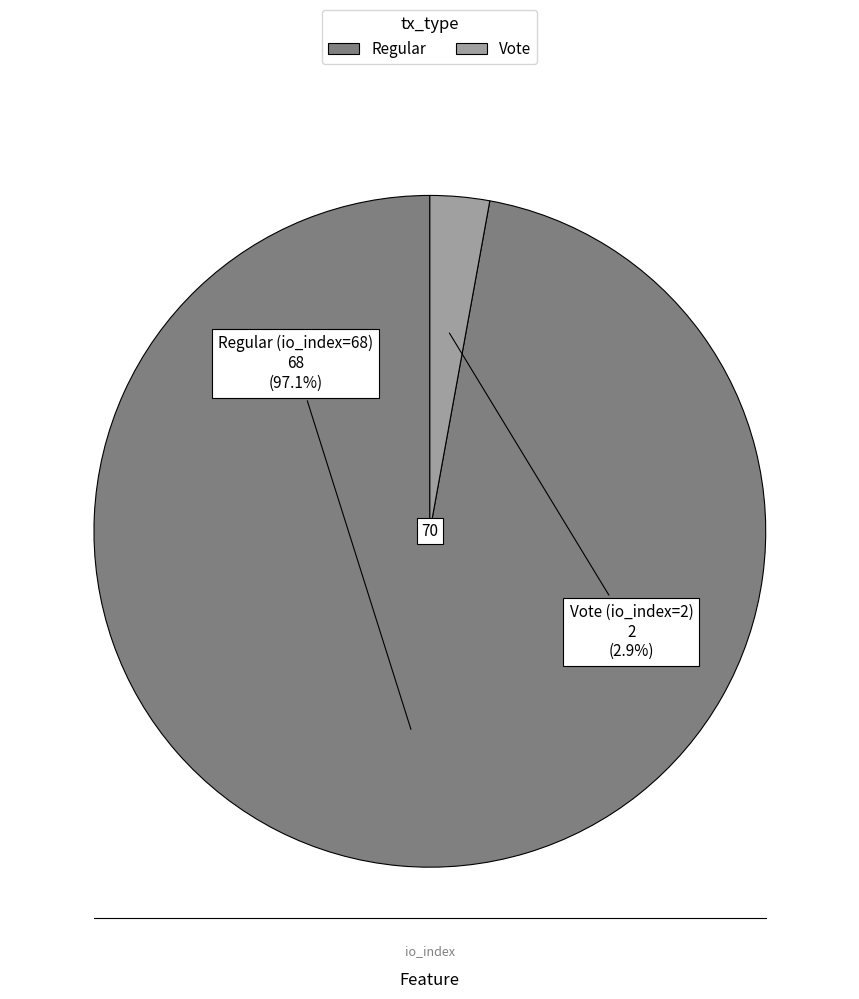

To the nearest percent, what is the combined percentage of Vote (io_index=2) and Regular (io_index=68)?

100%